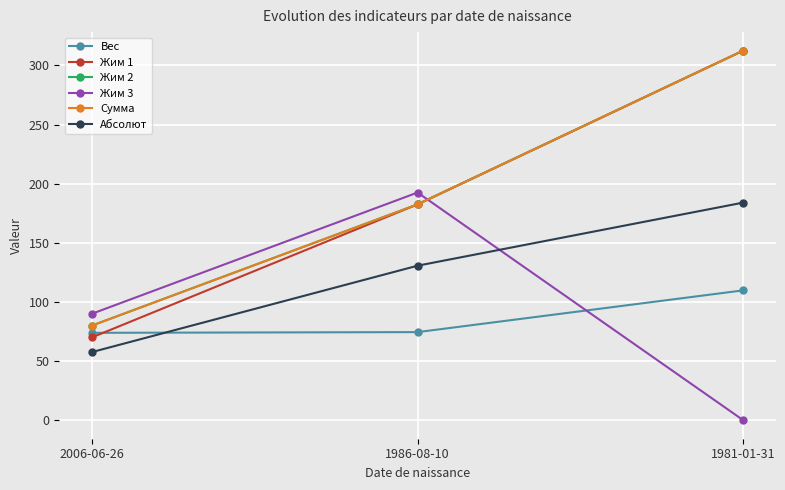

Is this an area chart (filled region under the line)?

No